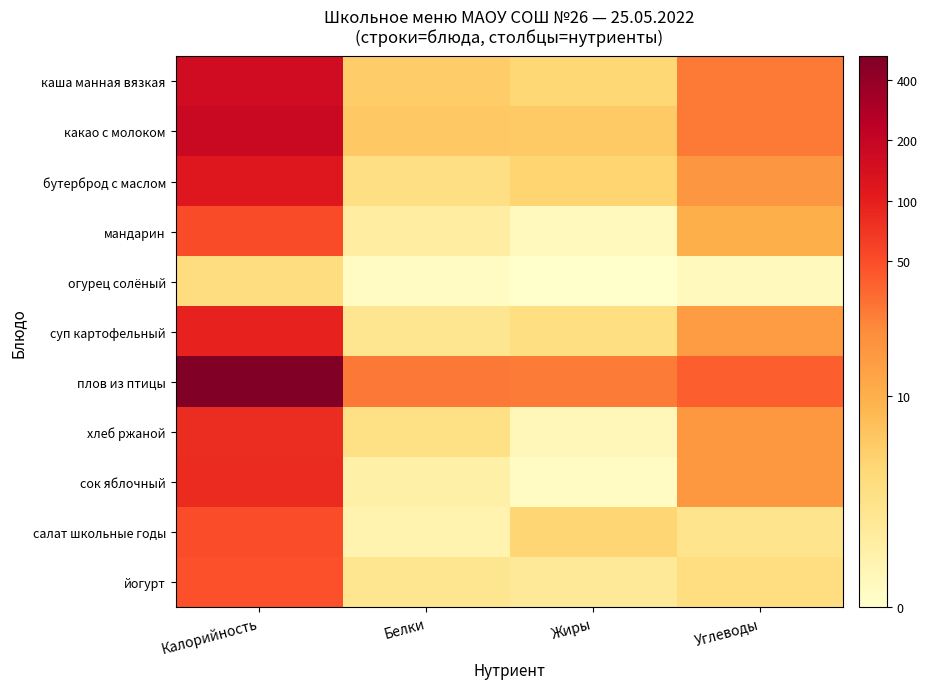

Reading right to left, transcribe all the data shown in this chart.

каша манная вязкая: Углеводы=3.4	Жиры=1.6	Белки=1.8	Калорийность=5.1
какао с молоком: Углеводы=3.3	Жиры=1.9	Белки=1.9	Калорийность=5.2
бутерброд с маслом: Углеводы=2.9	Жиры=1.6	Белки=1.3	Калорийность=4.8
мандарин: Углеводы=2.4	Жиры=0.3	Белки=0.7	Калорийность=4.0
огурец солёный: Углеводы=0.3	Жиры=0.0	Белки=0.2	Калорийность=1.4
суп картофельный: Углеводы=2.8	Жиры=1.3	Белки=1.1	Калорийность=4.6
плов из птицы: Углеводы=3.7	Жиры=3.3	Белки=3.4	Калорийность=6.3
хлеб ржаной: Углеводы=2.9	Жиры=0.3	Белки=1.3	Калорийность=4.4
сок яблочный: Углеводы=2.9	Жиры=0.2	Белки=0.6	Калорийность=4.4
салат школьные годы: Углеводы=1.1	Жиры=1.6	Белки=0.5	Калорийность=3.9
йогурт: Углеводы=1.4	Жиры=0.9	Белки=1.1	Калорийность=3.9